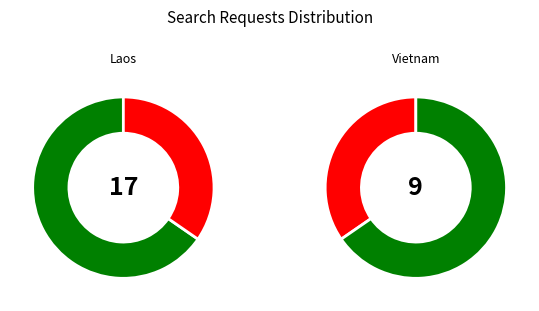

Count the number of slices in the pie.

2